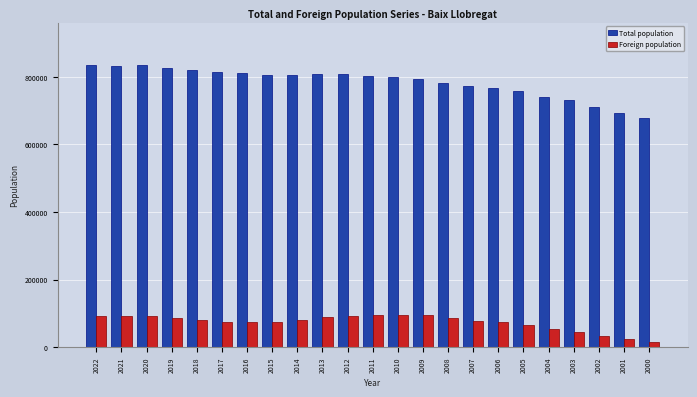

The value of Foreign population at 2009 is 94236. True or false?

True